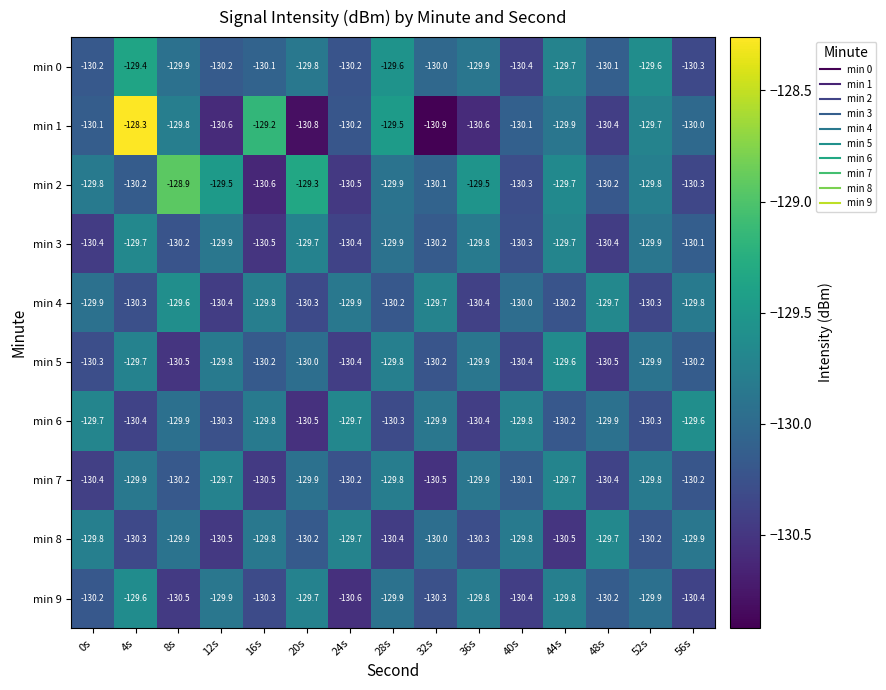

At which category is the sum across all series the highest?

4s